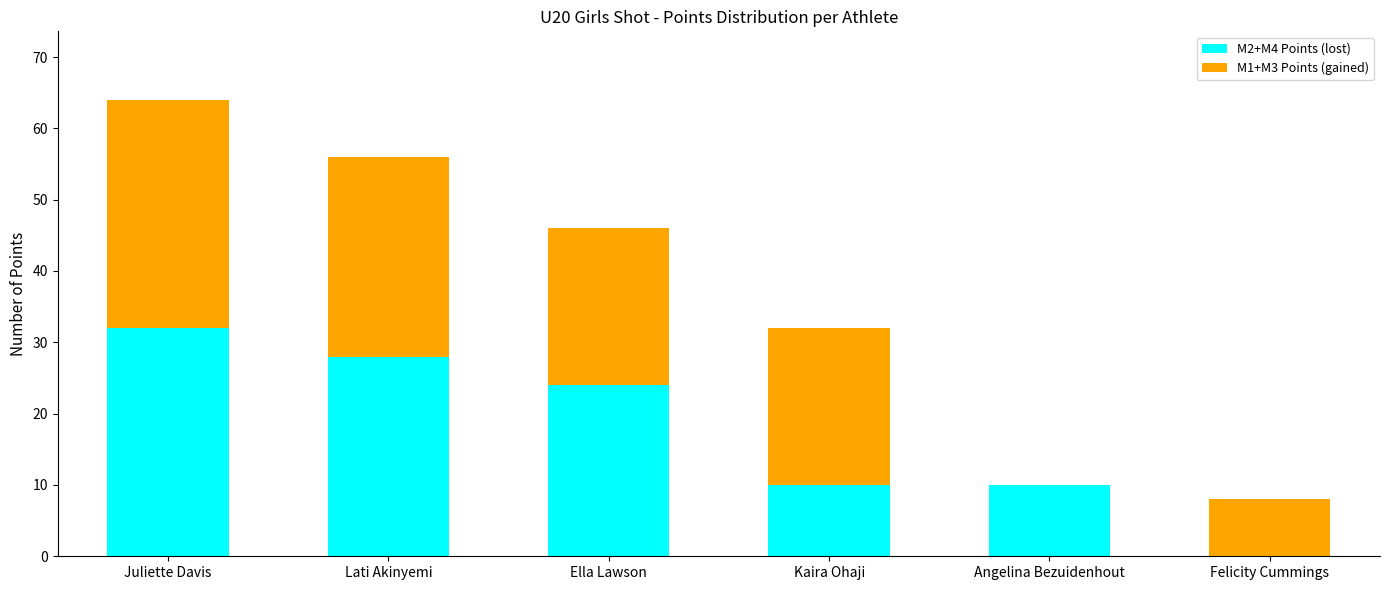

How many data points does each series have?

6